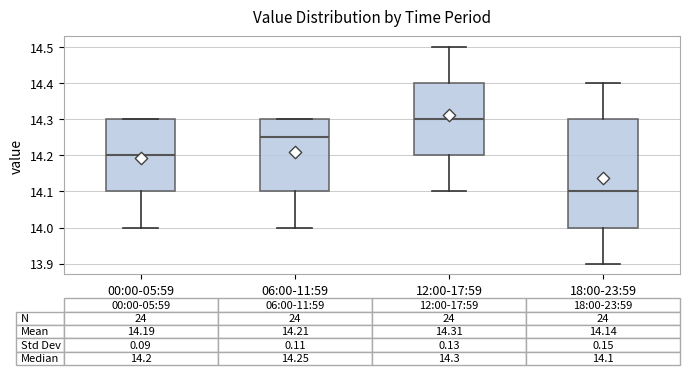

Which box's median line is the lowest?

18:00-23:59